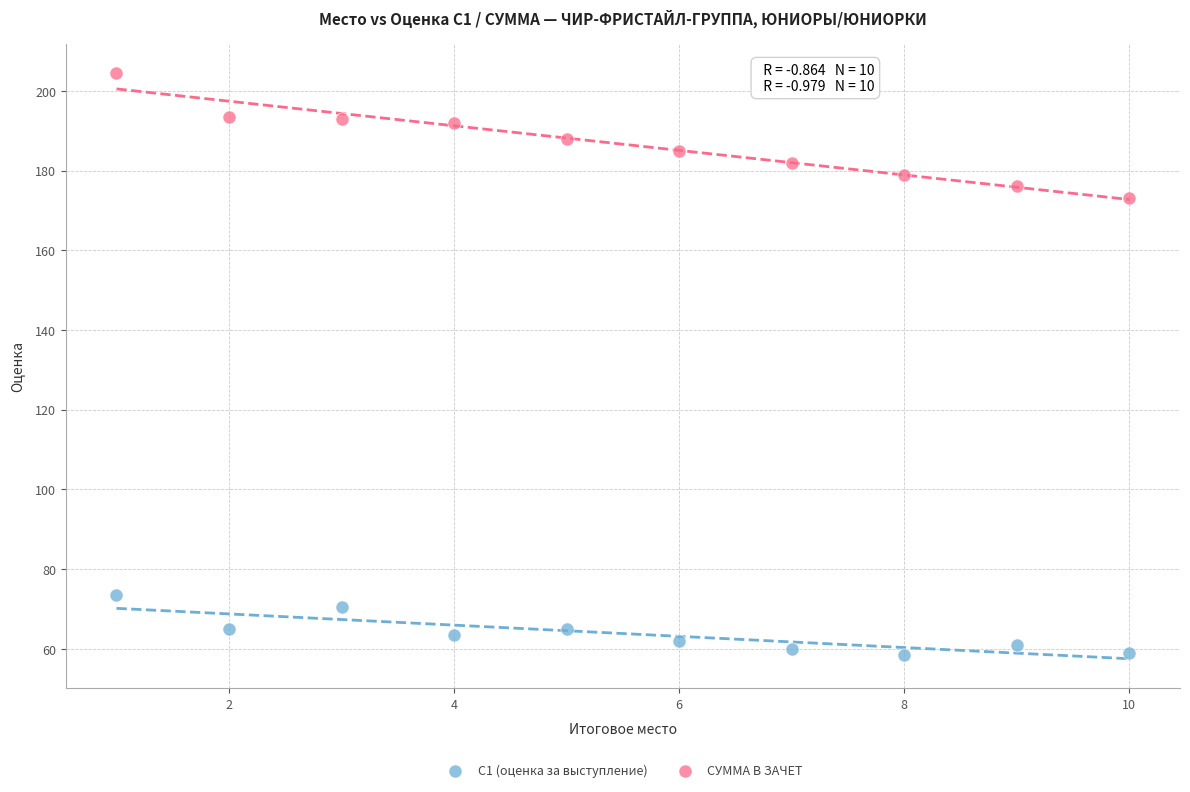

Which series contains the lowest Y value?

С1 (оценка за выступление)